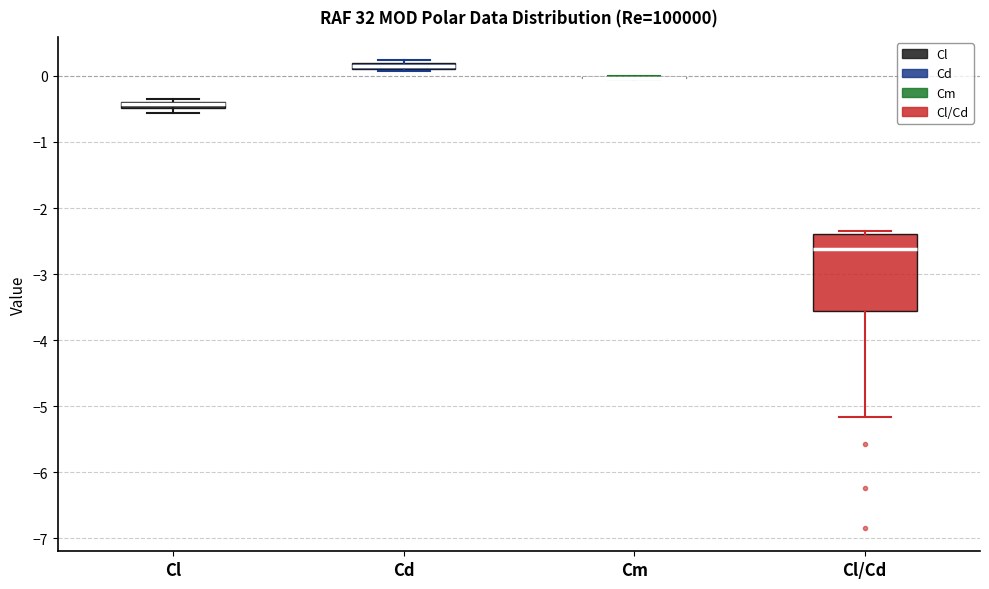

Where is the upper edge of the box for Cl on the y-axis? The values are not printed on the chart, so give them approximately, as read against the axis.

-0.4